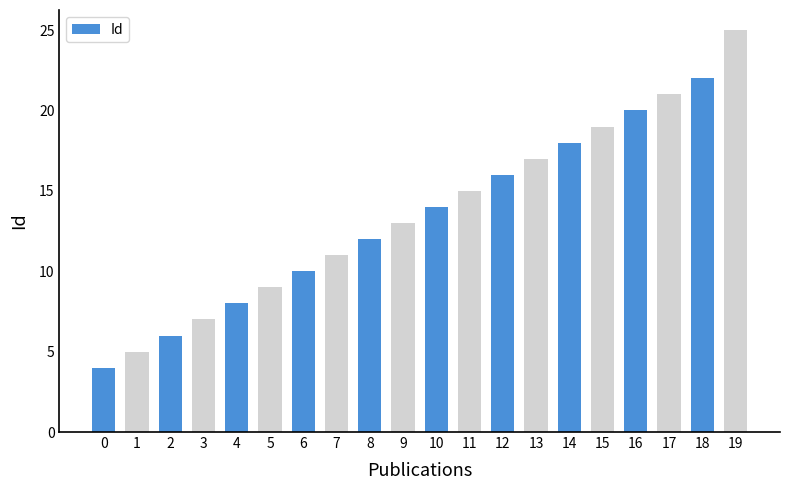

List the labels in order of value, largest first.

19, 18, 17, 16, 15, 14, 13, 12, 11, 10, 9, 8, 7, 6, 5, 4, 3, 2, 1, 0